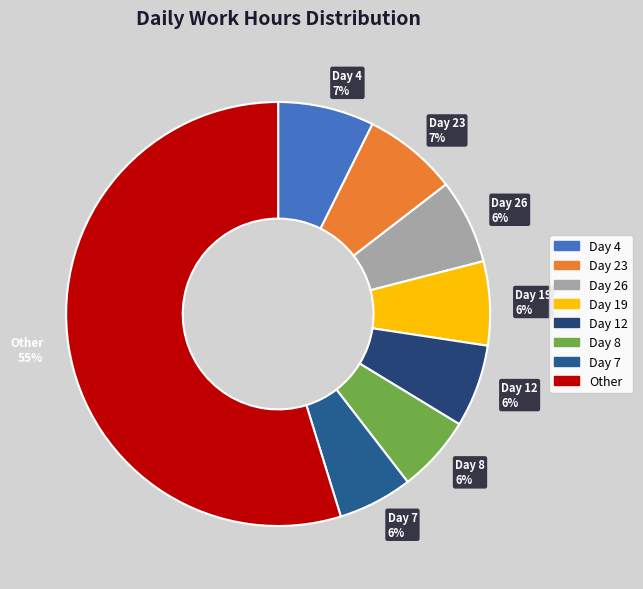

Is it true that Day 12 6% is 1% of the pie?

False